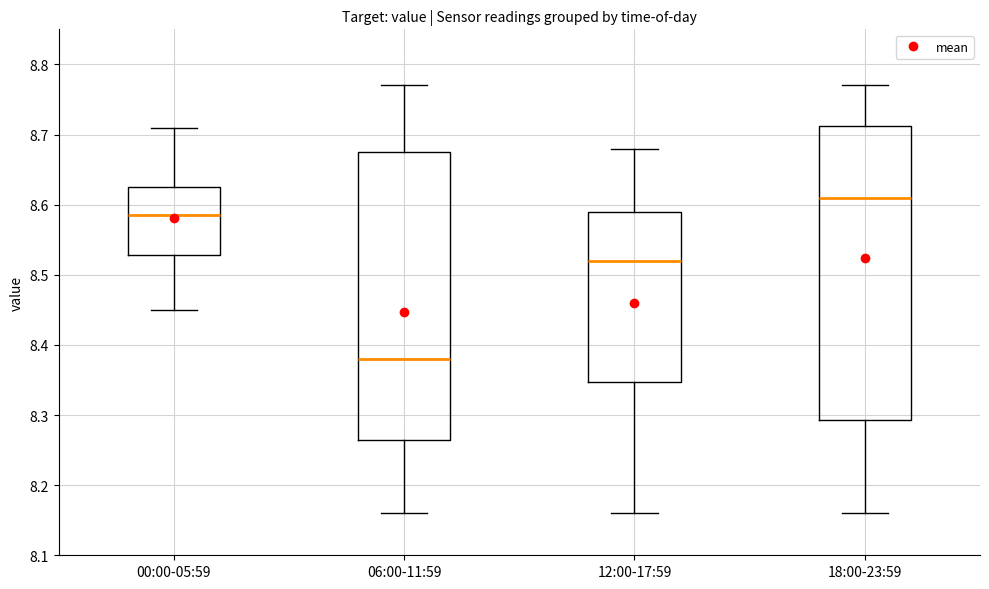

Where does the upper whisker of the box for 00:00-05:59 end on the y-axis? The values are not printed on the chart, so give them approximately, as read against the axis.

8.71